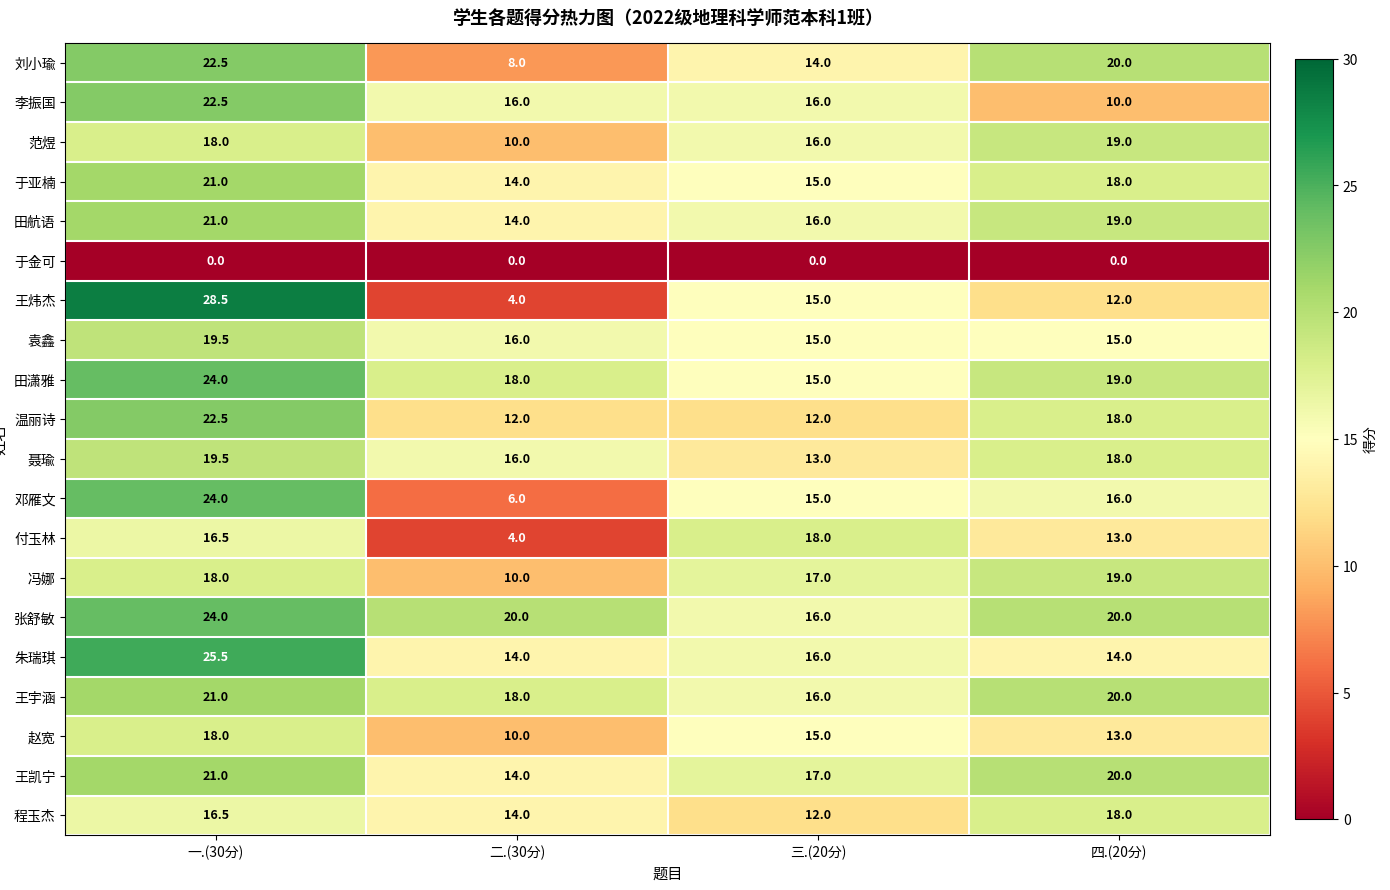

Which series changed the most between 一.(30分) and 四.(20分)?

王炜杰